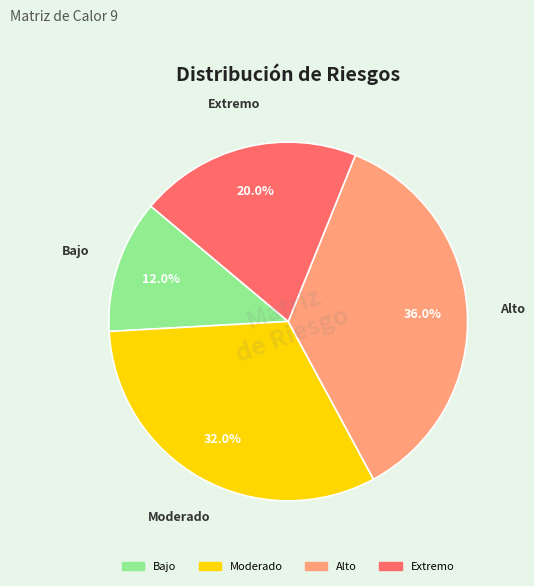

Is there a majority slice in this chart?

No